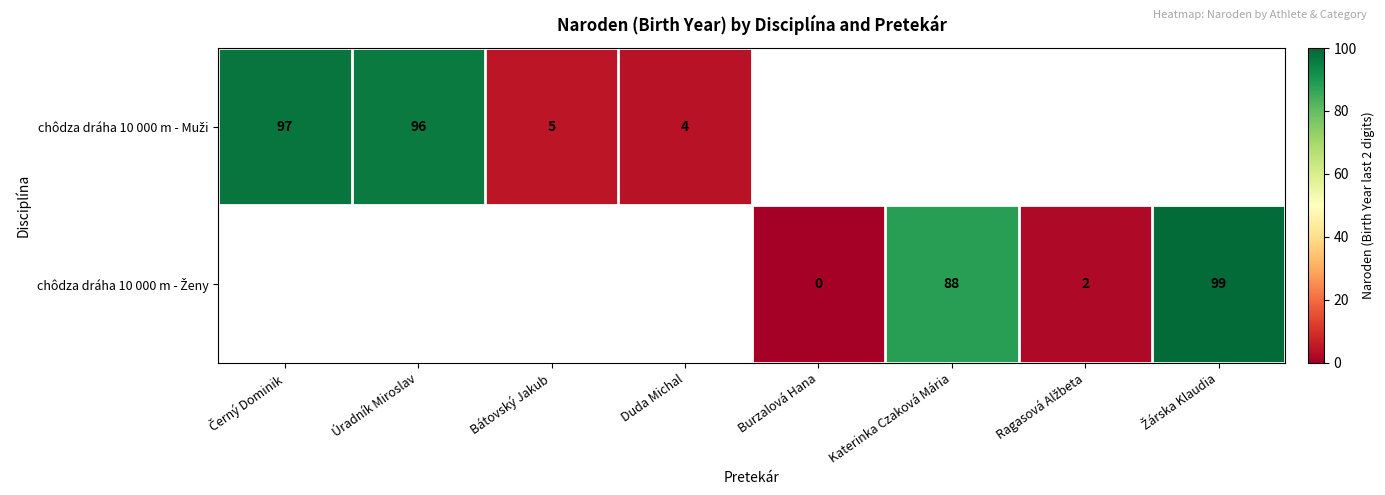

True or false: chôdza dráha 10 000 m - Ženy has a value of 99.0 at Žárska Klaudia.

True